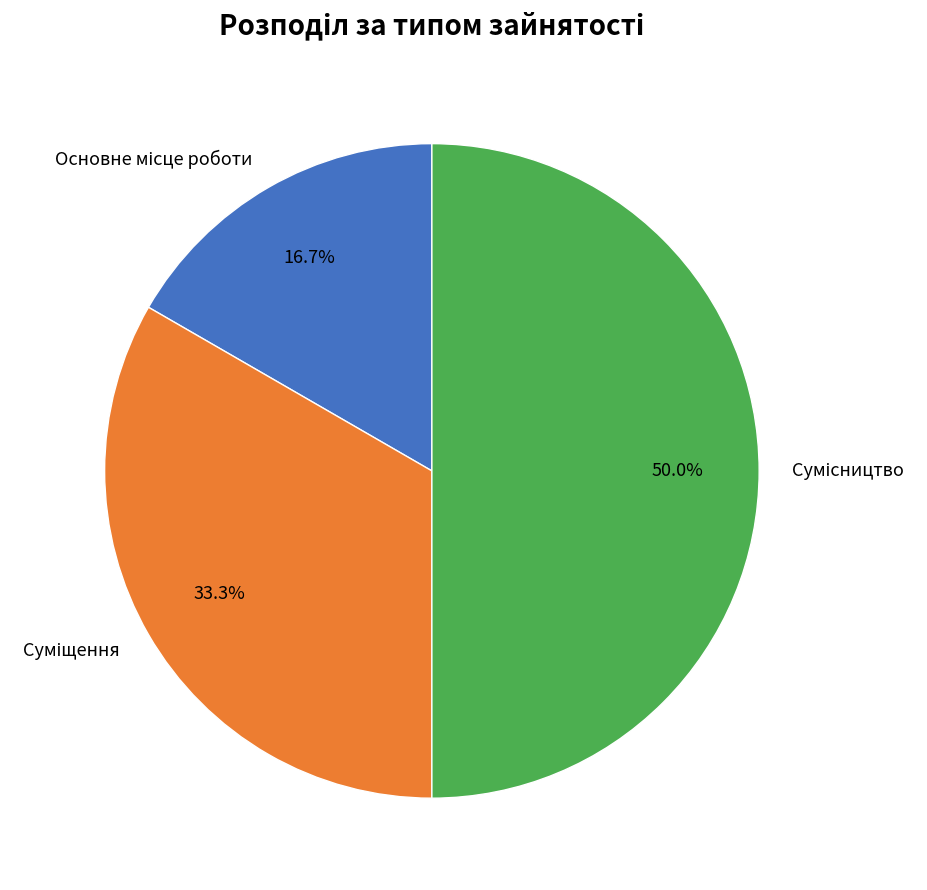

What is the ratio of the value at Основне місце роботи to the value at Суміщення?

0.5